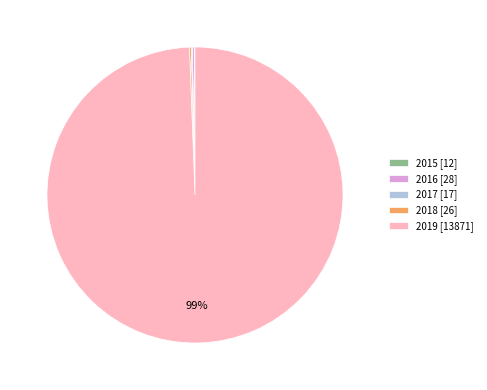

True or false: 2019 [13871] accounts for 99% of the total.

True